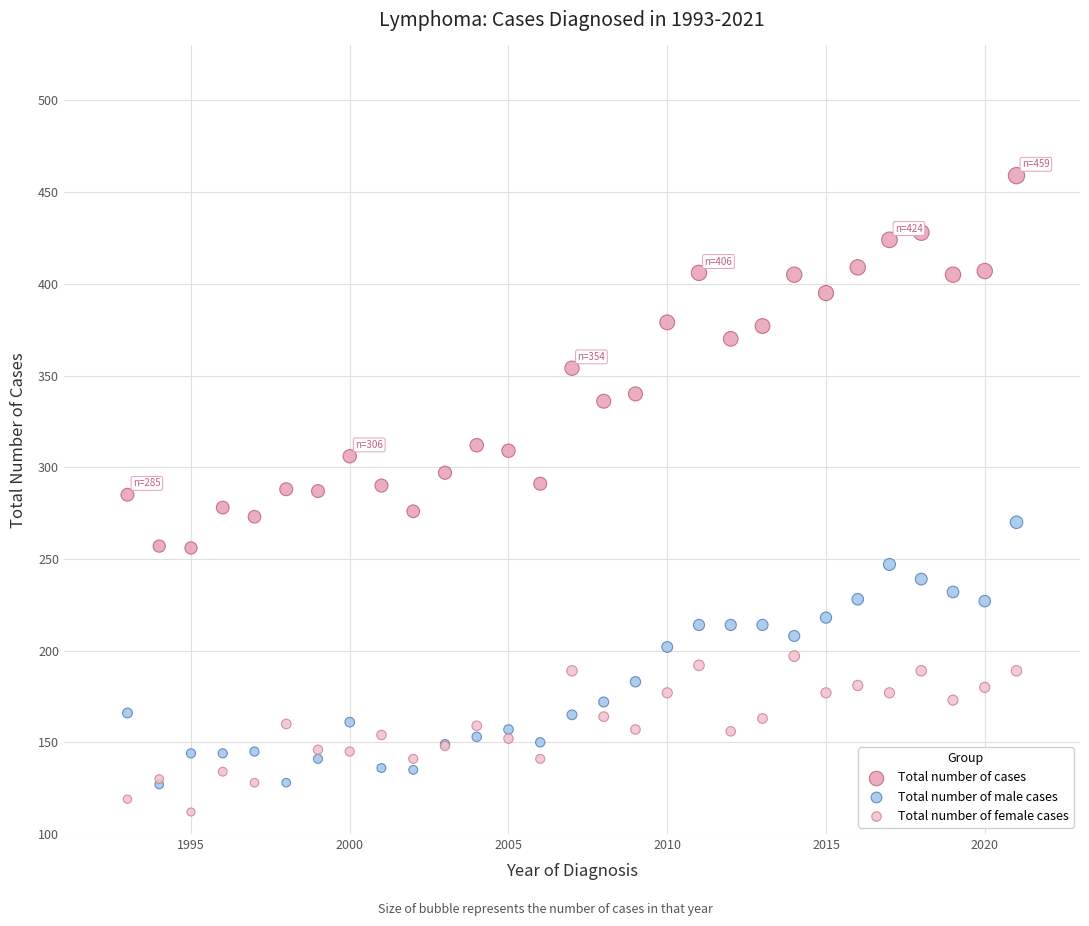

What are all the series names shown in the legend?

Total number of cases, Total number of male cases, Total number of female cases